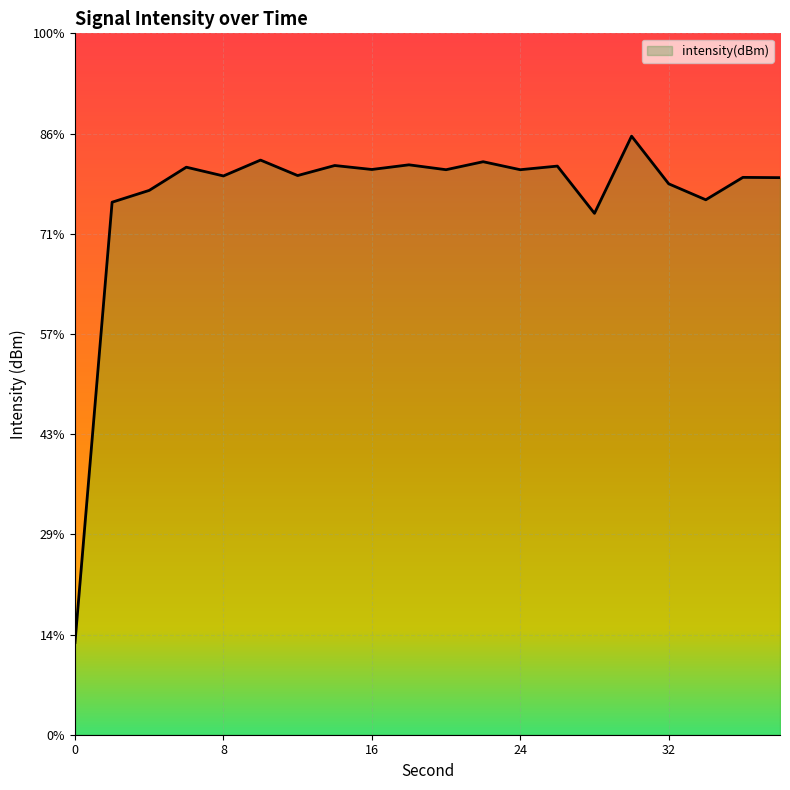

Reading left to right, list all the values displayed in this chart.

-120.4	-98.4	-97.8	-96.7	-97.1	-96.3	-97.1	-96.6	-96.8	-96.6	-96.8	-96.4	-96.8	-96.6	-99.0	-95.1	-97.5	-98.3	-97.2	-97.2